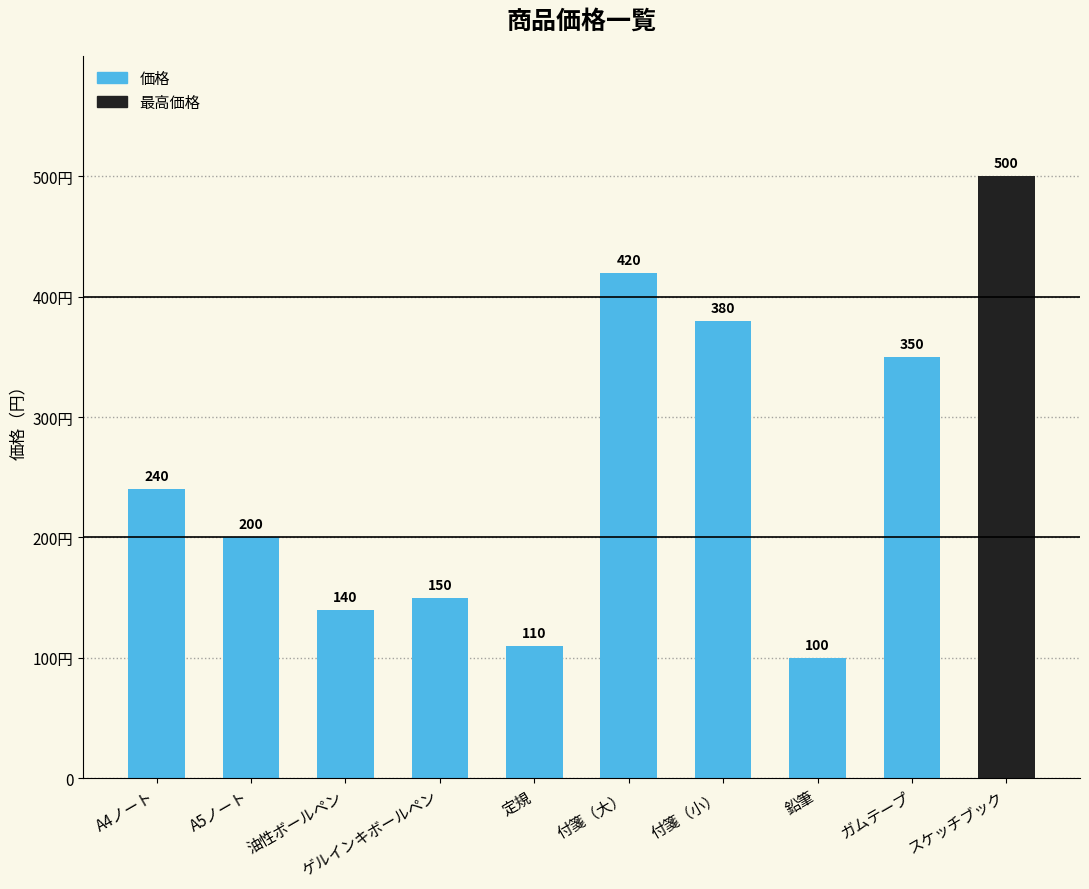

Are the bars horizontal?

No